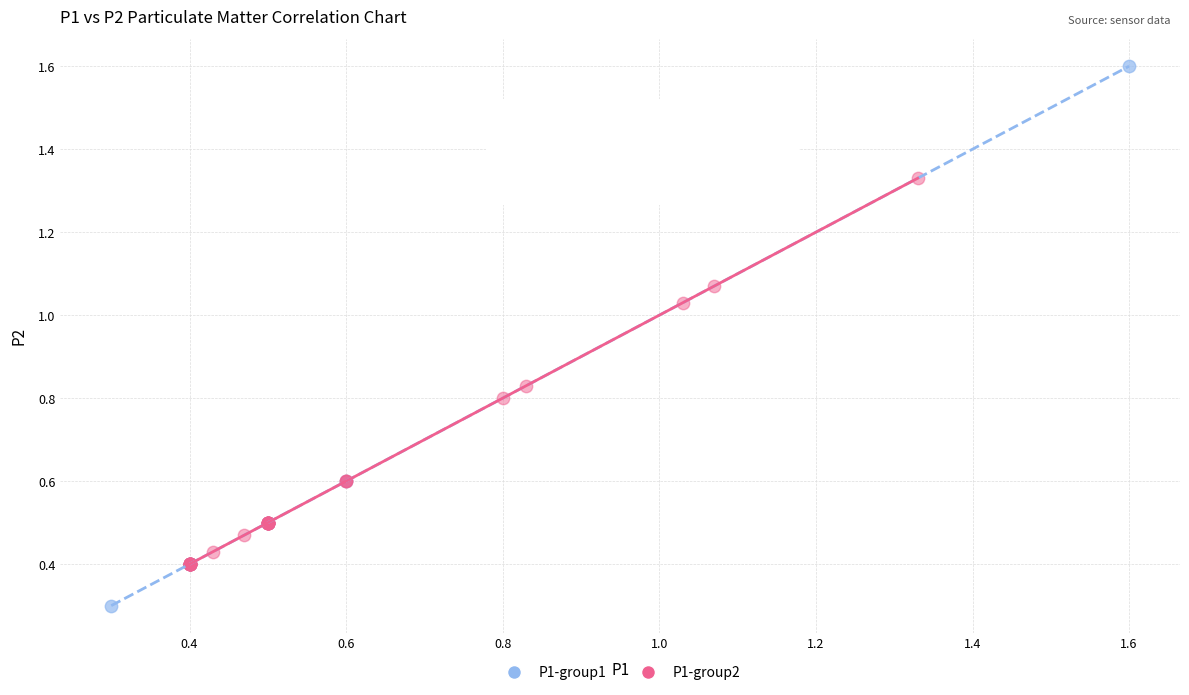

Which series has the widest spread of Y values?

P1-group1